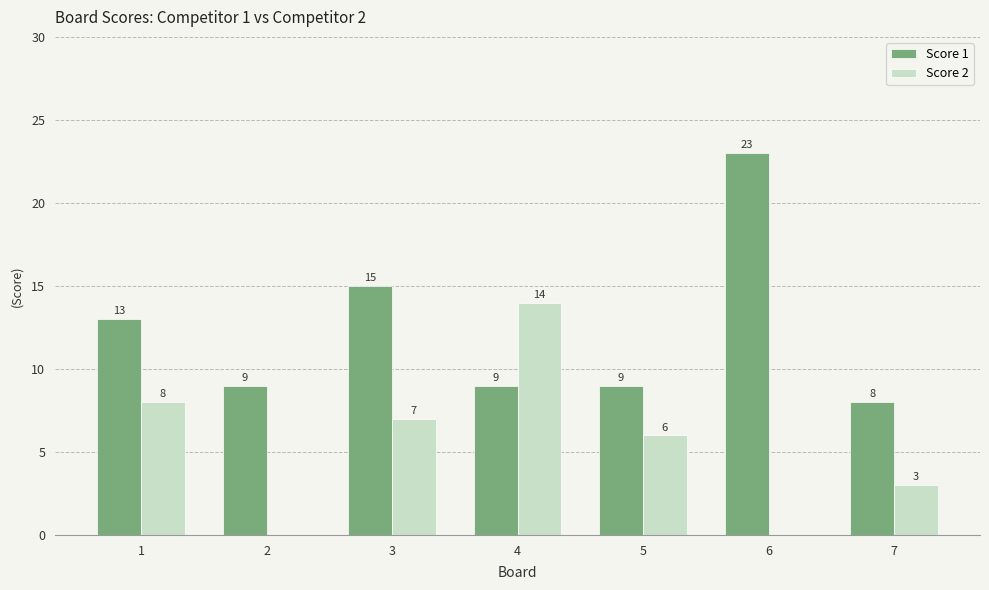

At which label does Score 1 first exceed 9?

1